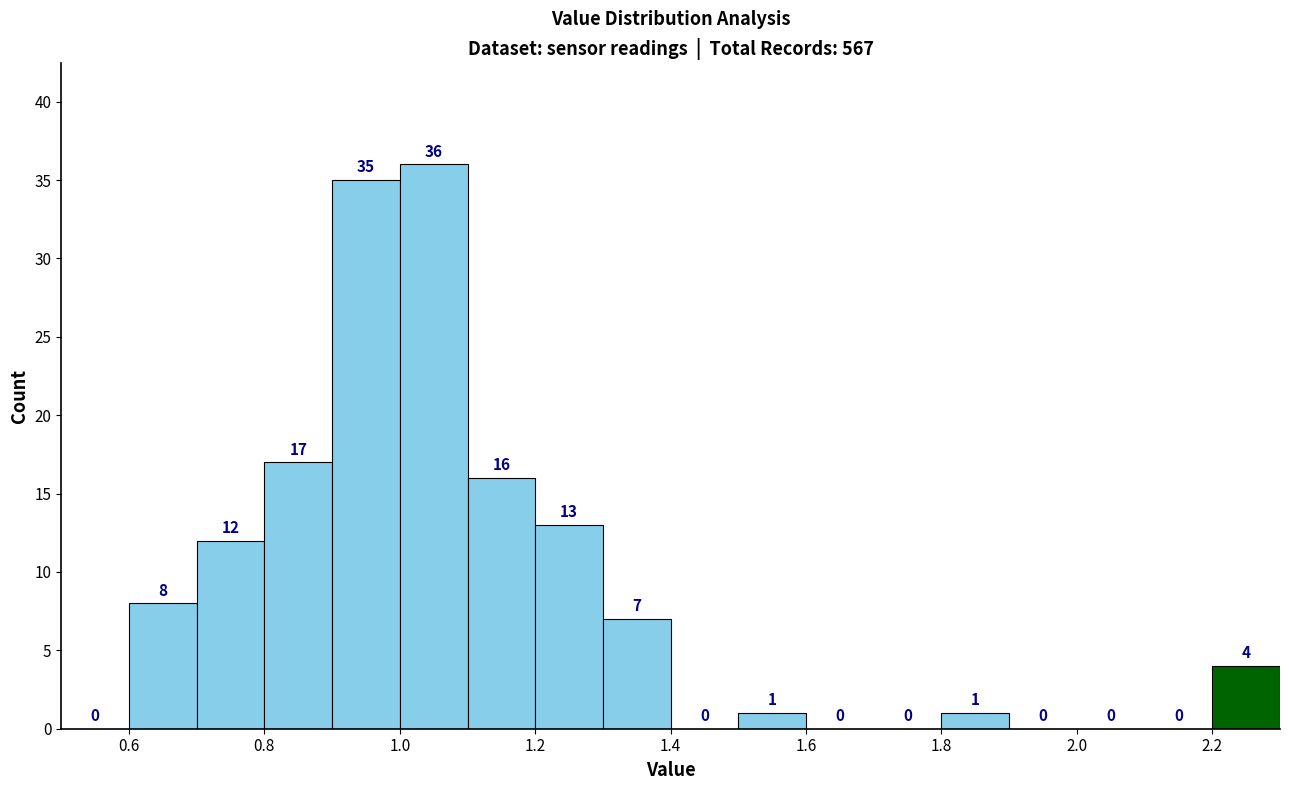

Over which range of the x-axis is the bar tallest?

1.0 to 1.1